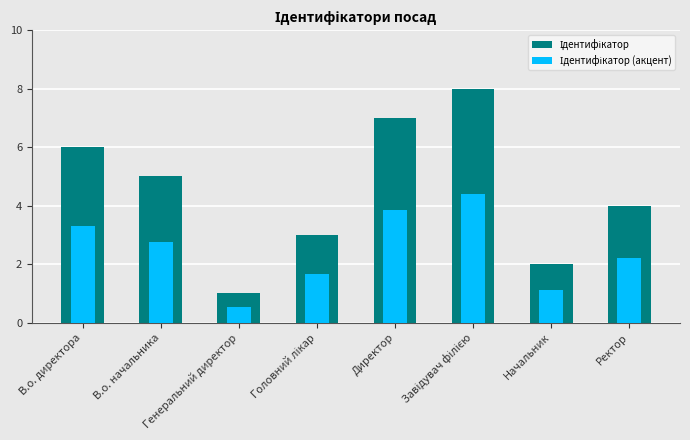

Rank the series by their average value, from lowest to highest.

Ідентифікатор (акцент), Ідентифікатор